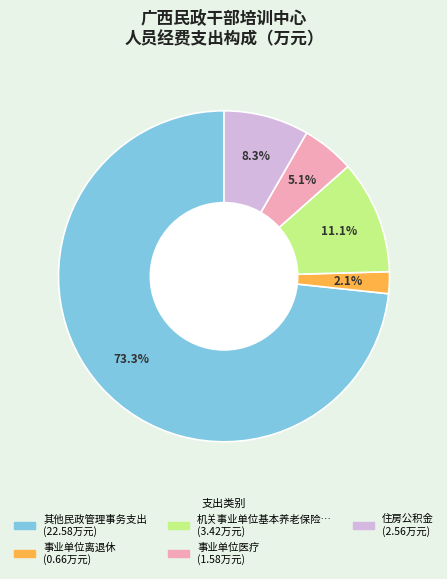

Is there any slice that represents more than half of the pie?

Yes